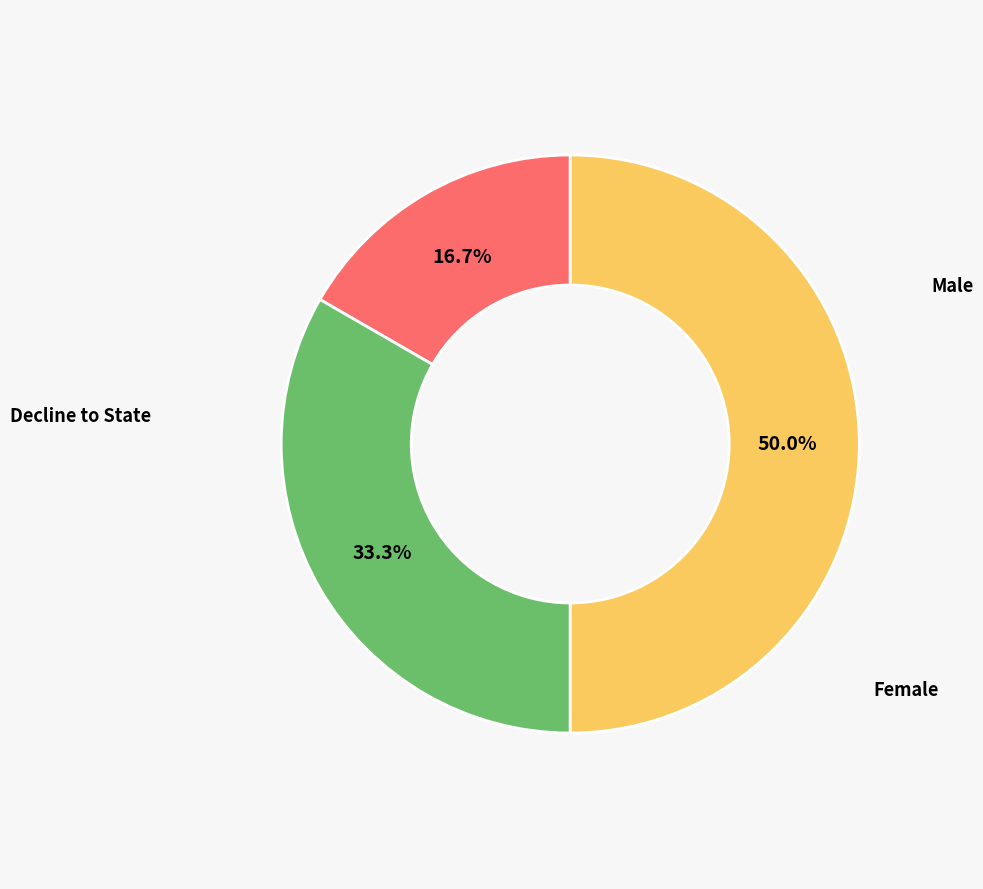

Count the number of slices in the pie.

3